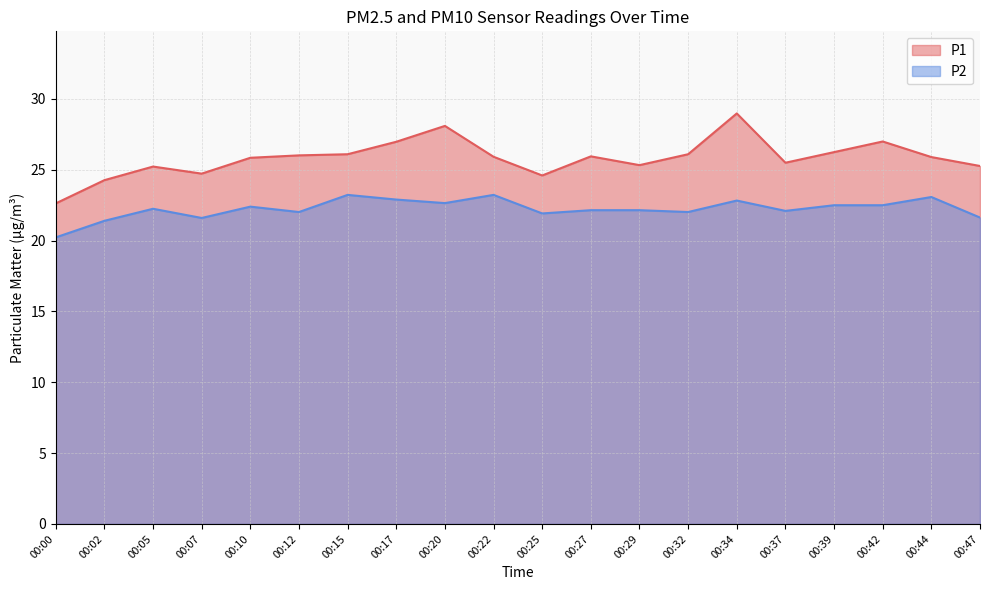

In P1, how many points are higher than both neighbors (excluding endpoints)?

5